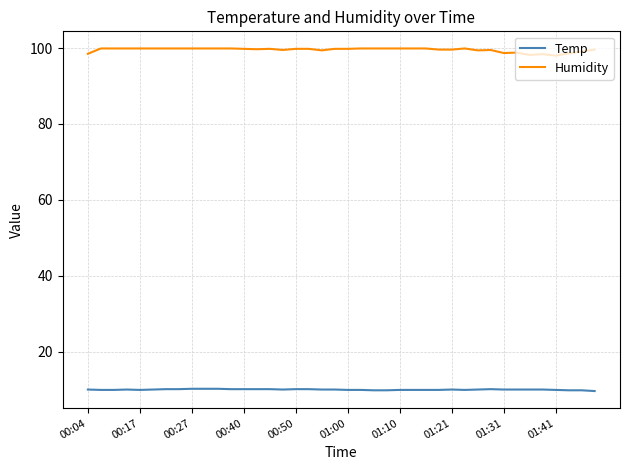

True or false: Temp and Humidity intersect in this chart.

False